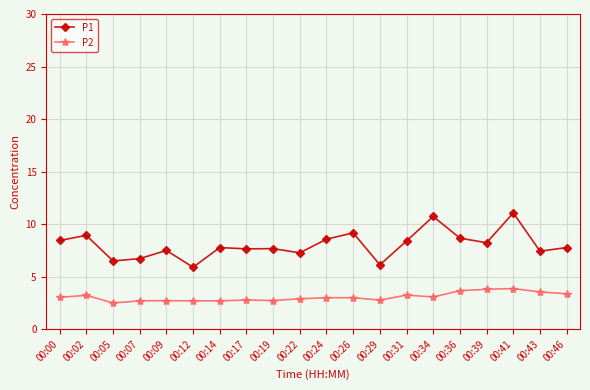

What is the value of the P1 point at the 7th from the left?

7.8